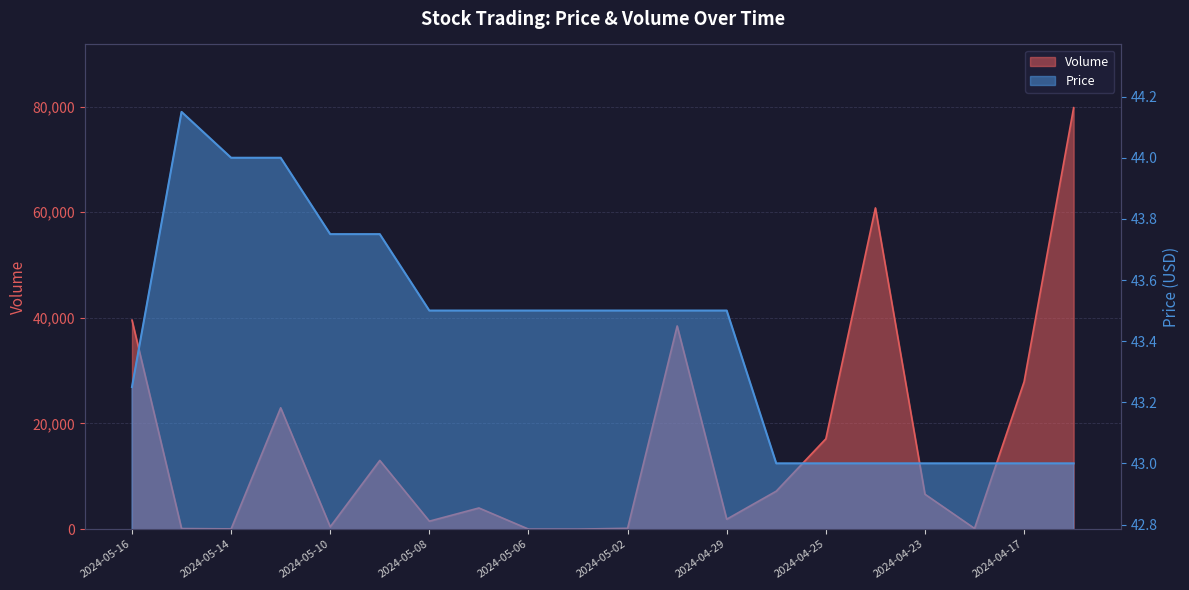

Count the number of categories in the chart.

20